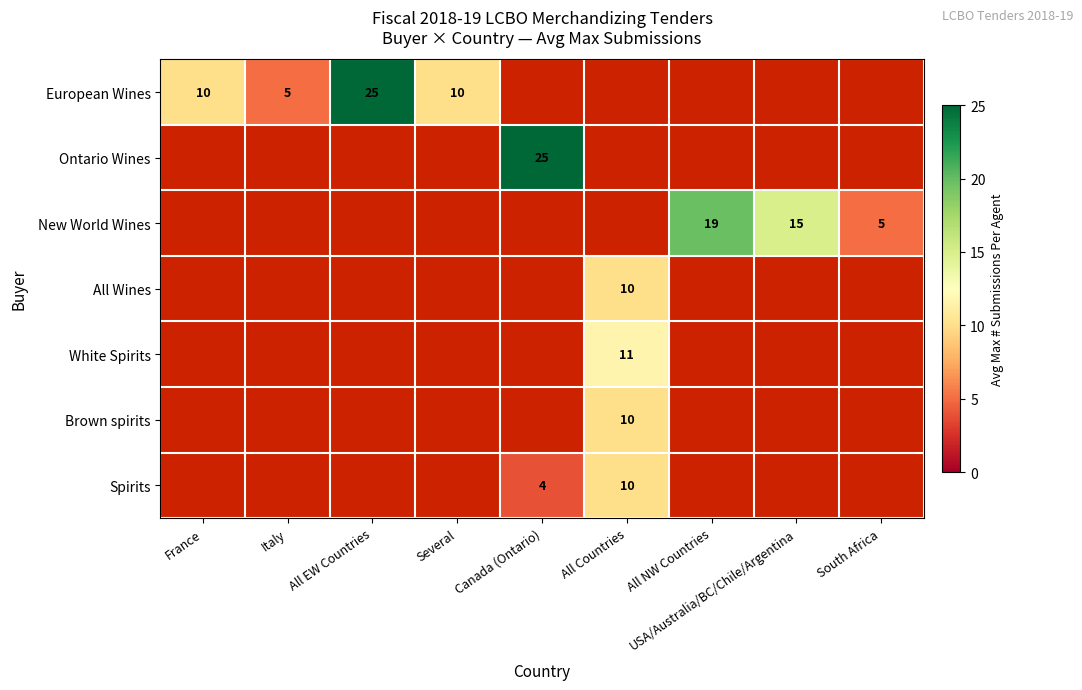

True or false: New World Wines has a value of 19.8 at All NW Countries.

True